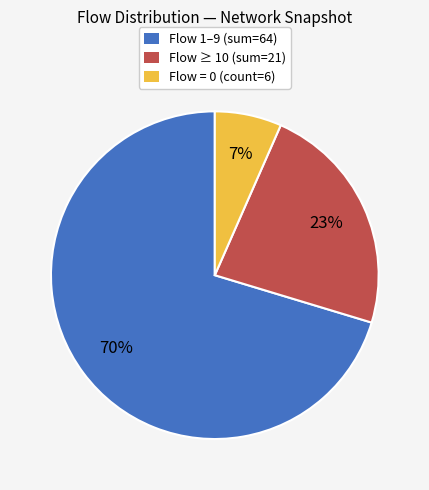

How many segments does this pie chart have?

3